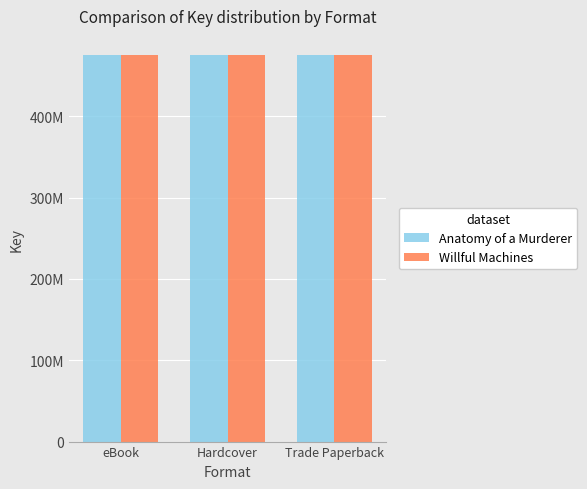

Which series changed the most between eBook and Trade Paperback?

Anatomy of a Murderer